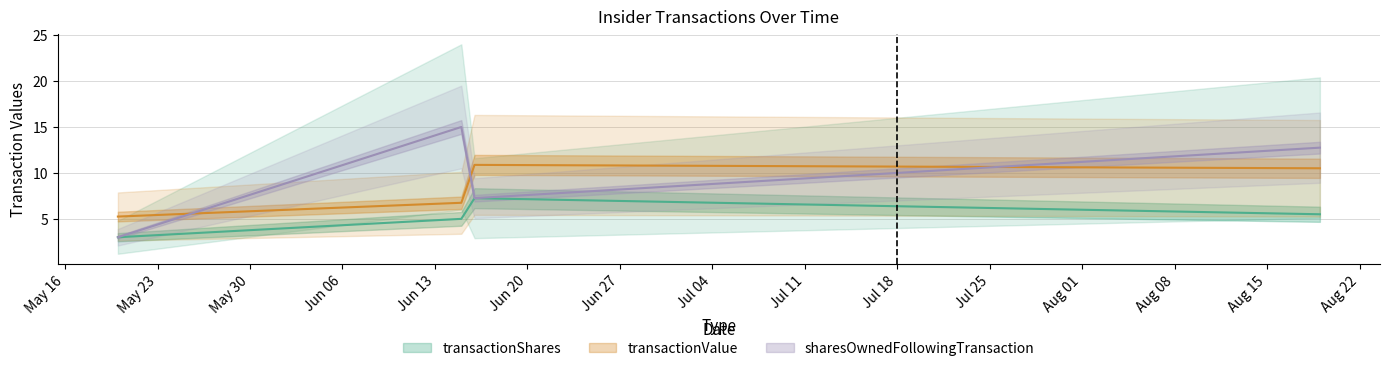

Does the chart have visible grid lines?

Yes